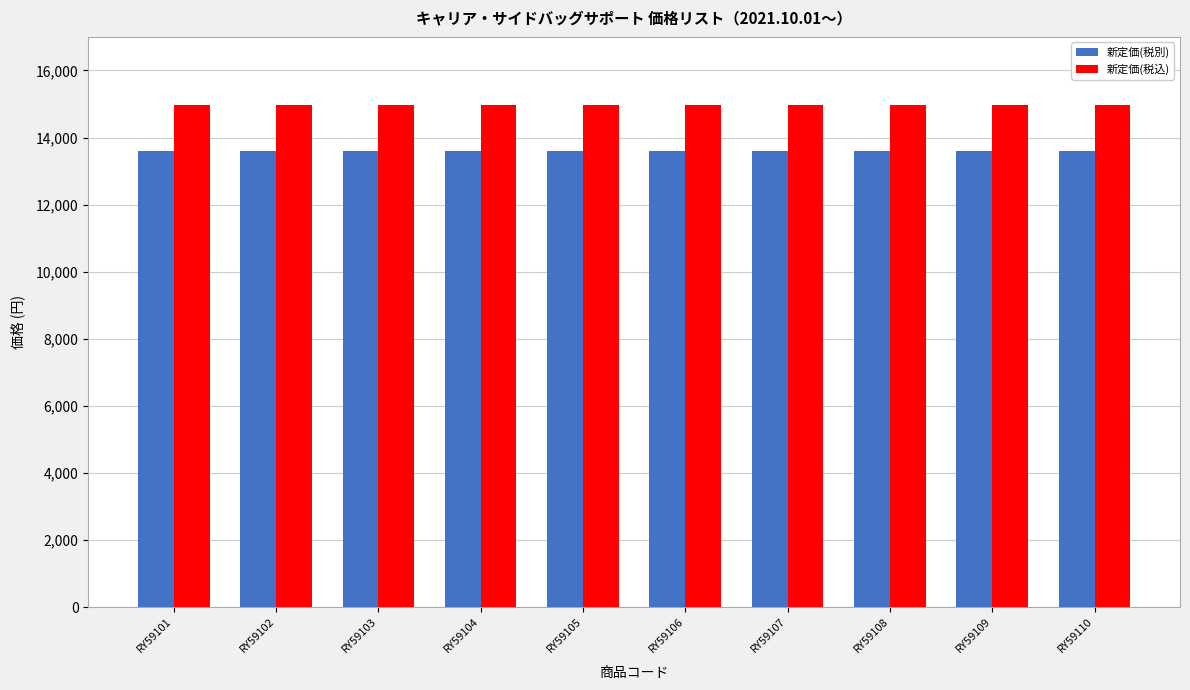

What is the value of the 新定価(税別) bar at the 10th from the left?

13600